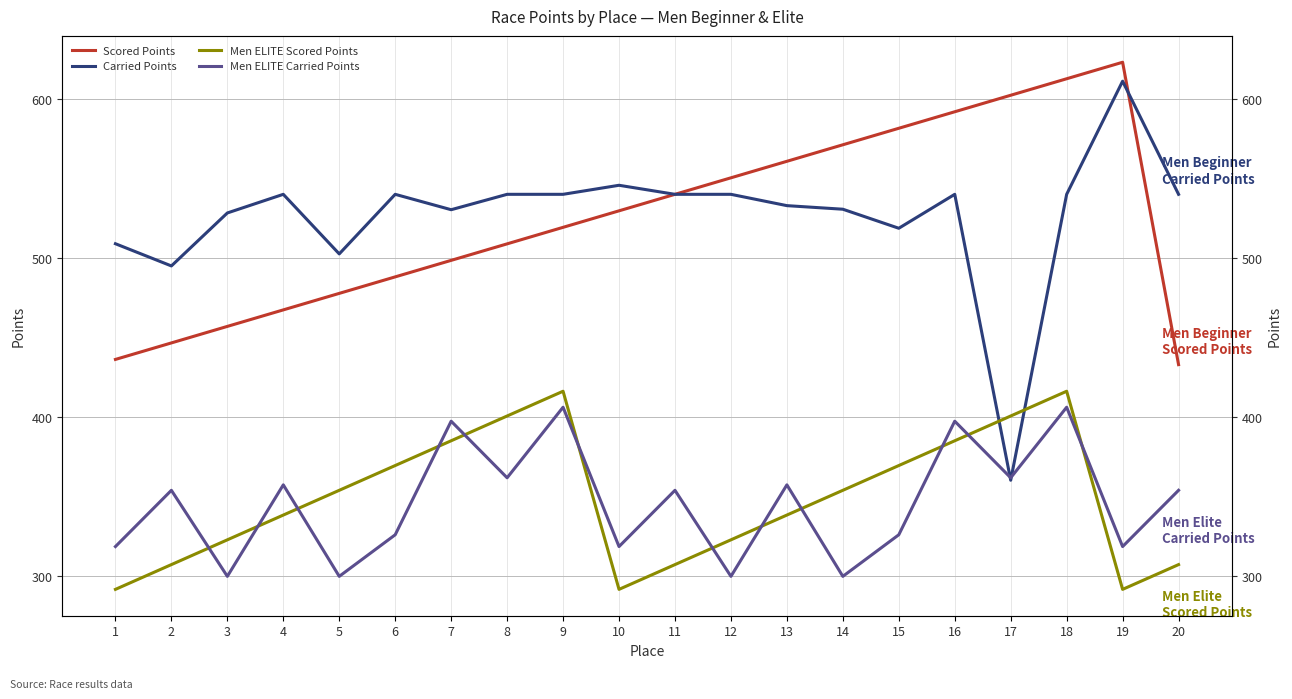

Read the Carried Points value at 18.

540.0